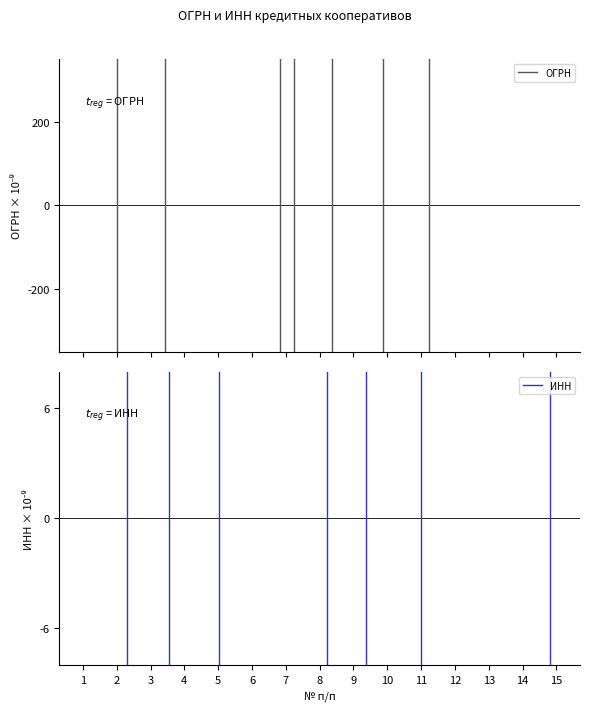

How many values in ИНН are above zero?

6